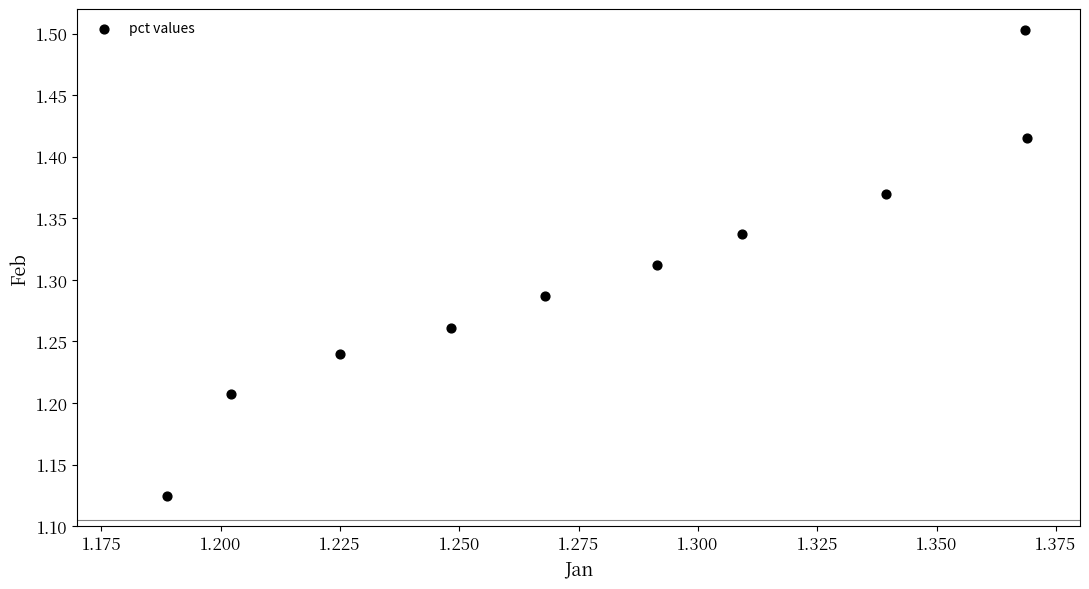

What is the range of Y values (max minus min)?

0.4